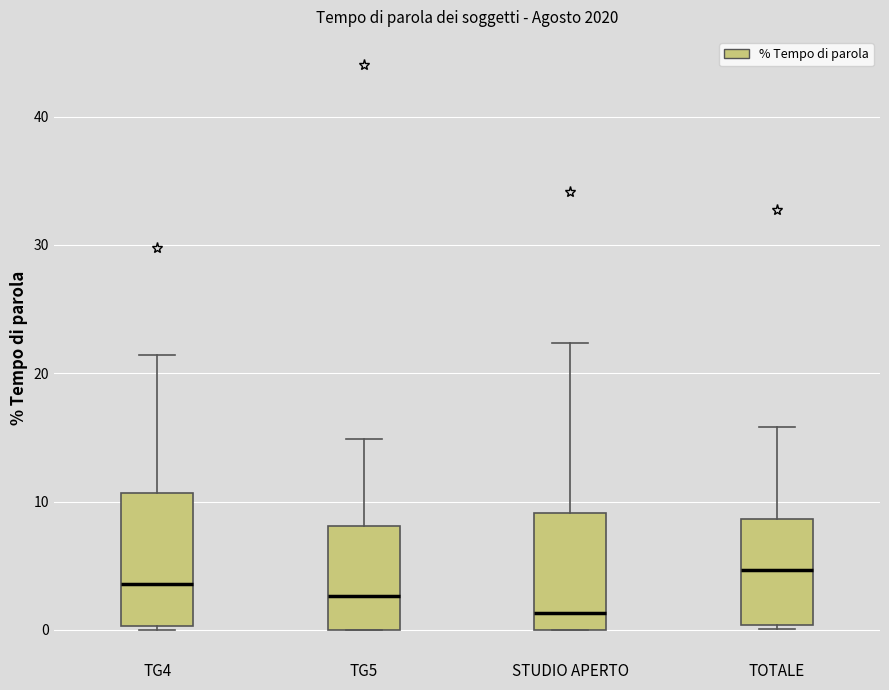

Where is the lower edge of the box for TOTALE on the y-axis? The values are not printed on the chart, so give them approximately, as read against the axis.

0